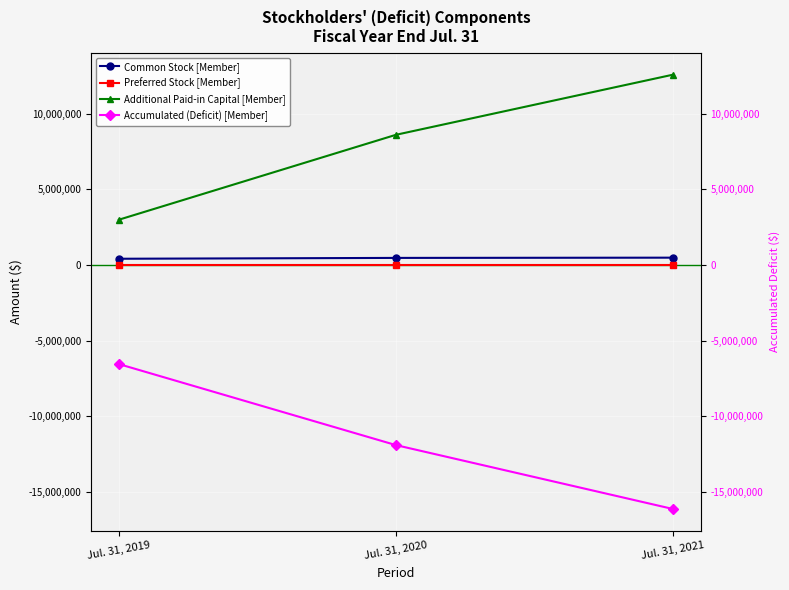

At which category is the sum across all series the highest?

Jul. 31, 2020